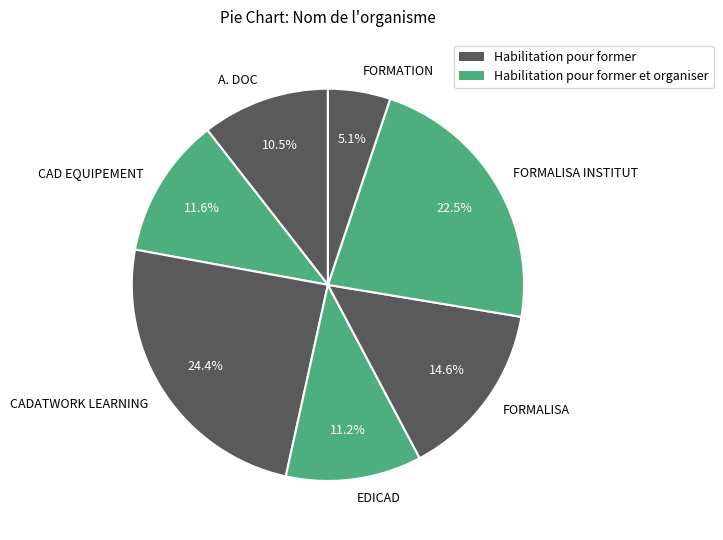

What percentage do CAD EQUIPEMENT and FORMATION together represent?

16.7%